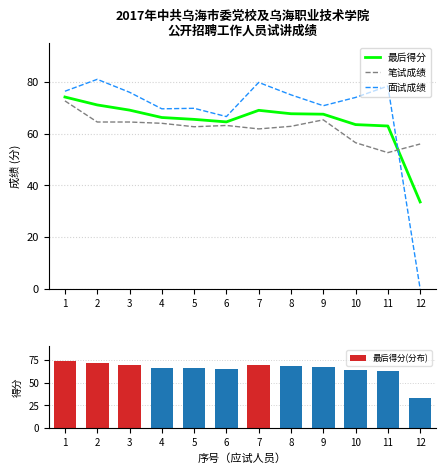

At how many categories does at least one series exceed 20?

12